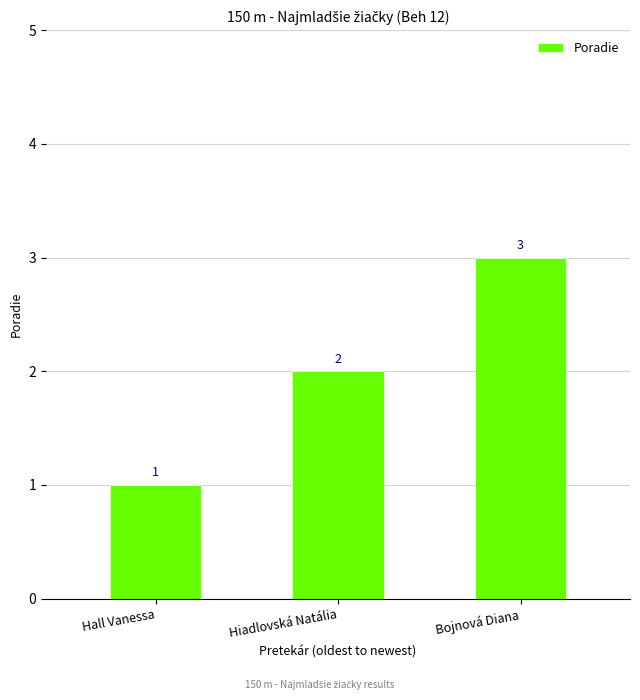

What position from the left is Hall Vanessa?

1